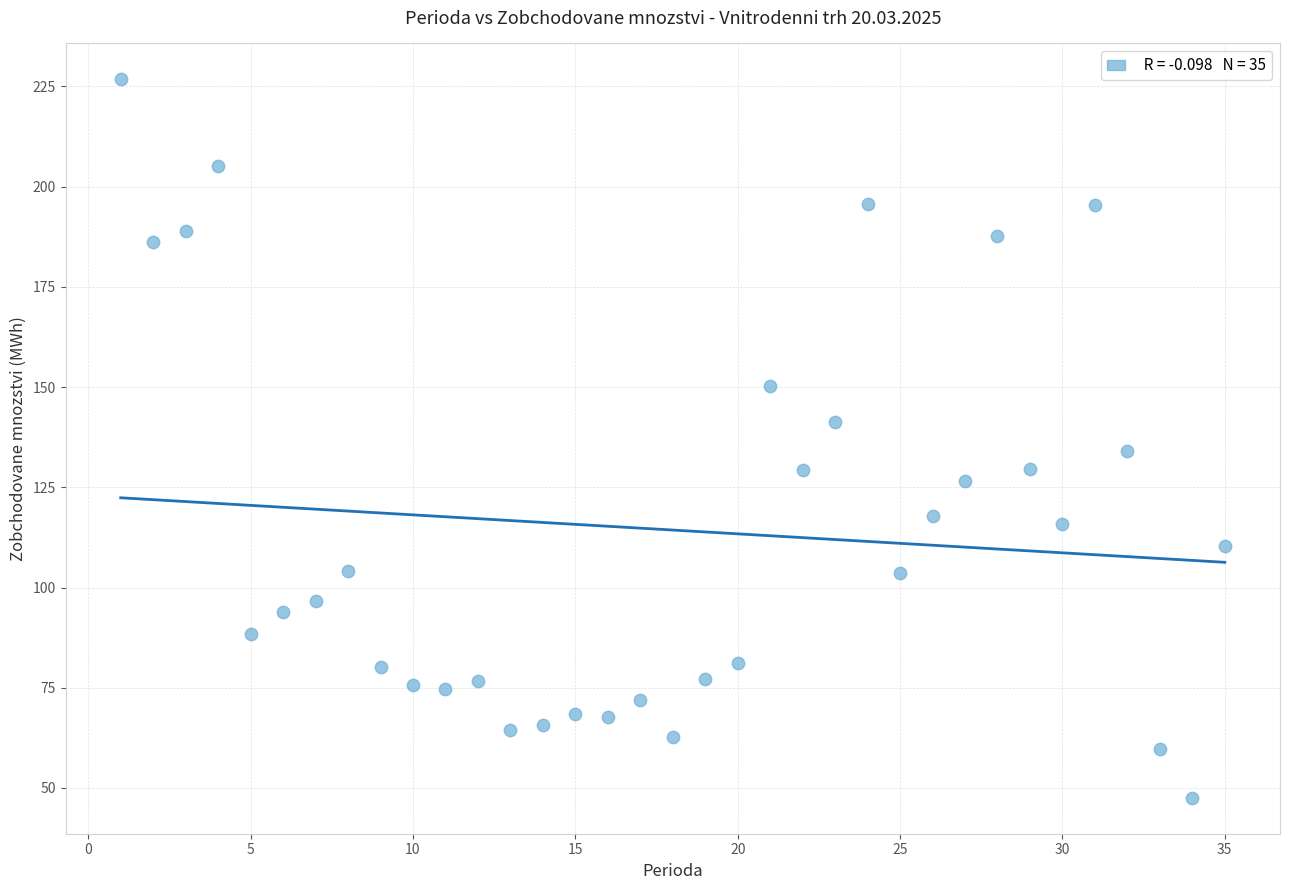

What is the range of Y values (max minus min)?

179.2